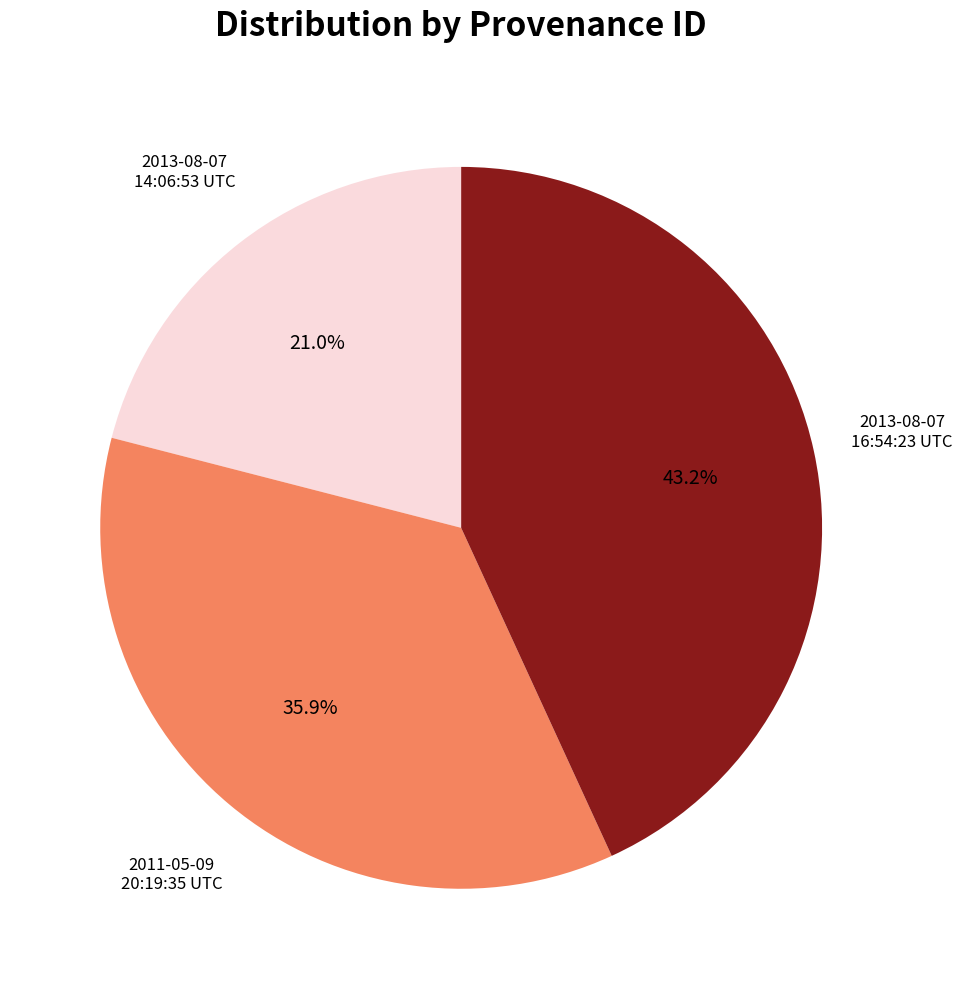

Is there a majority slice in this chart?

No